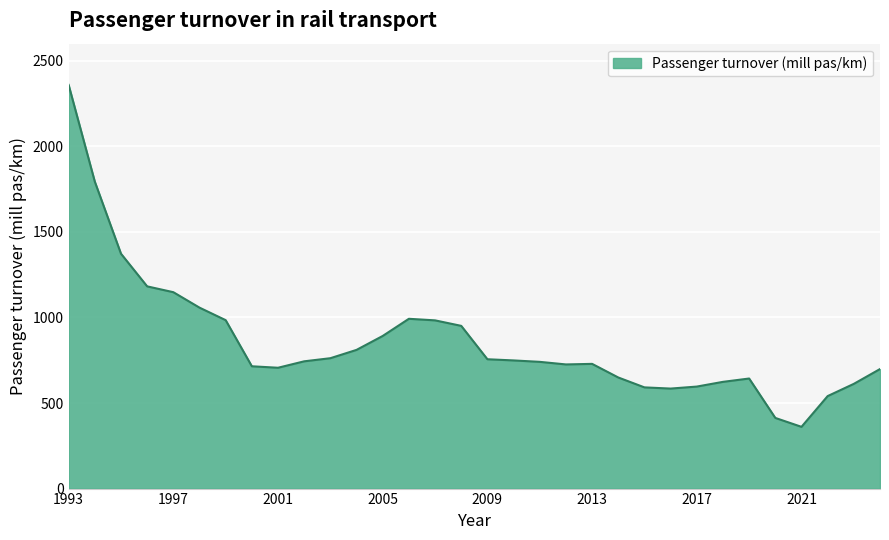

What is the maximum value shown in the chart?

2359.0